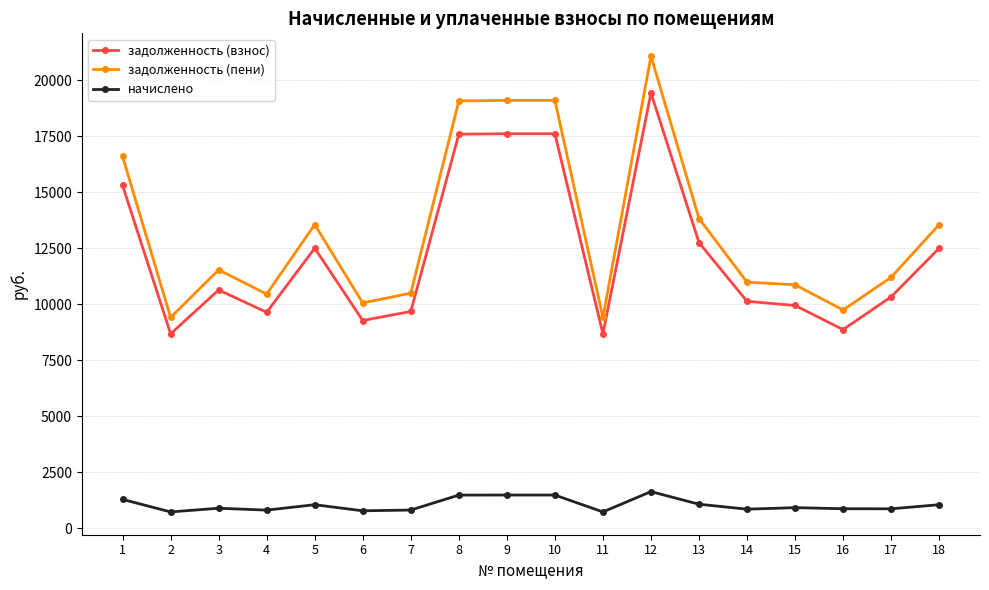

The value of задолженность (пени) at 3 is 20198.9. True or false?

False